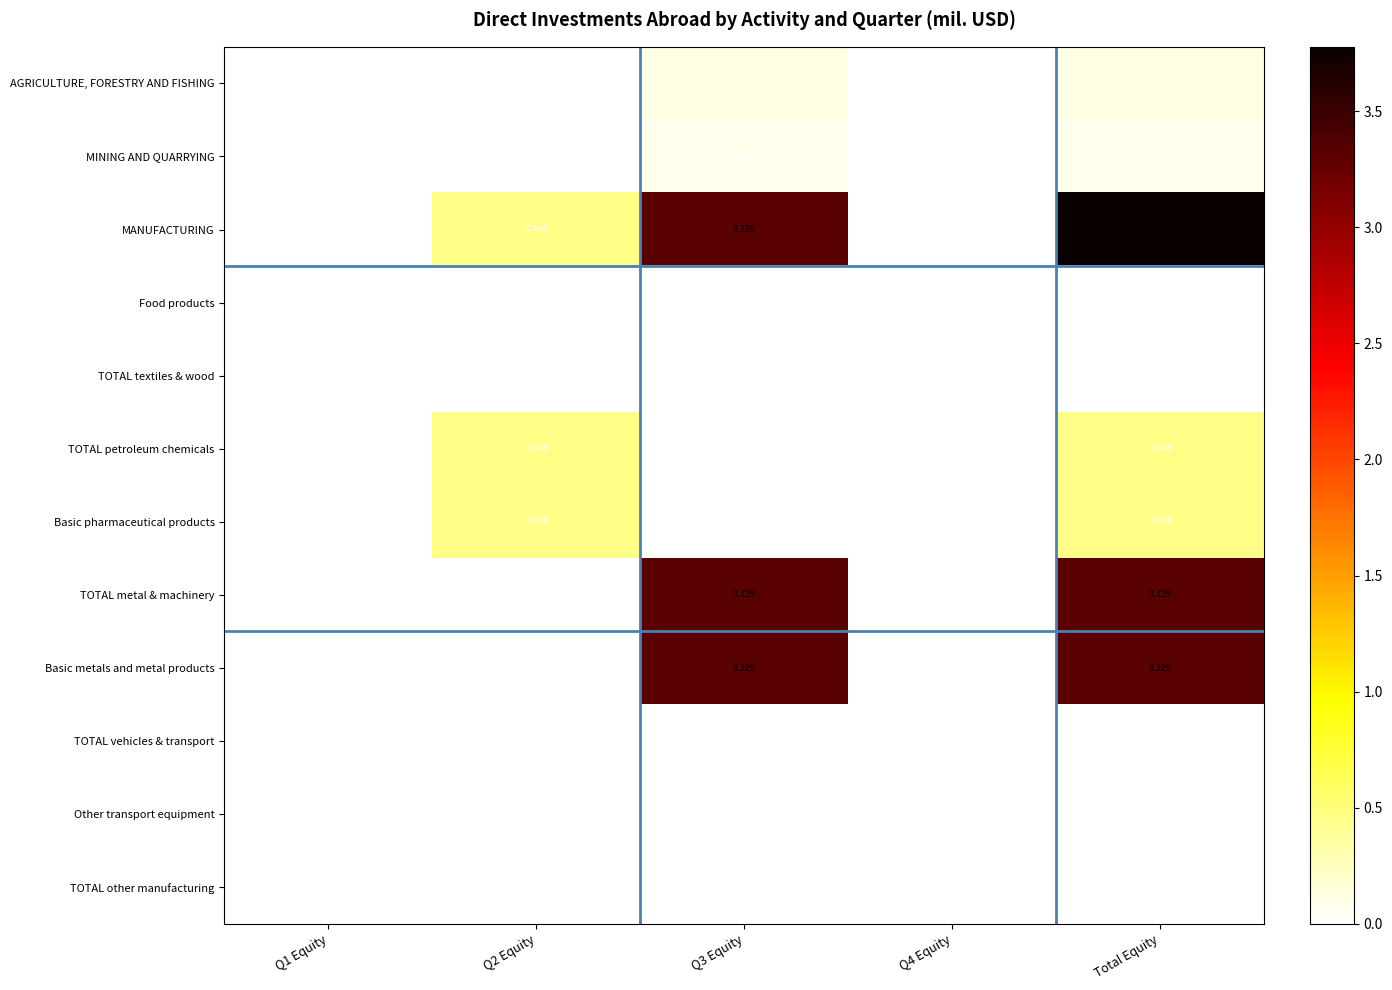

Which series has the largest range (max minus min)?

MANUFACTURING